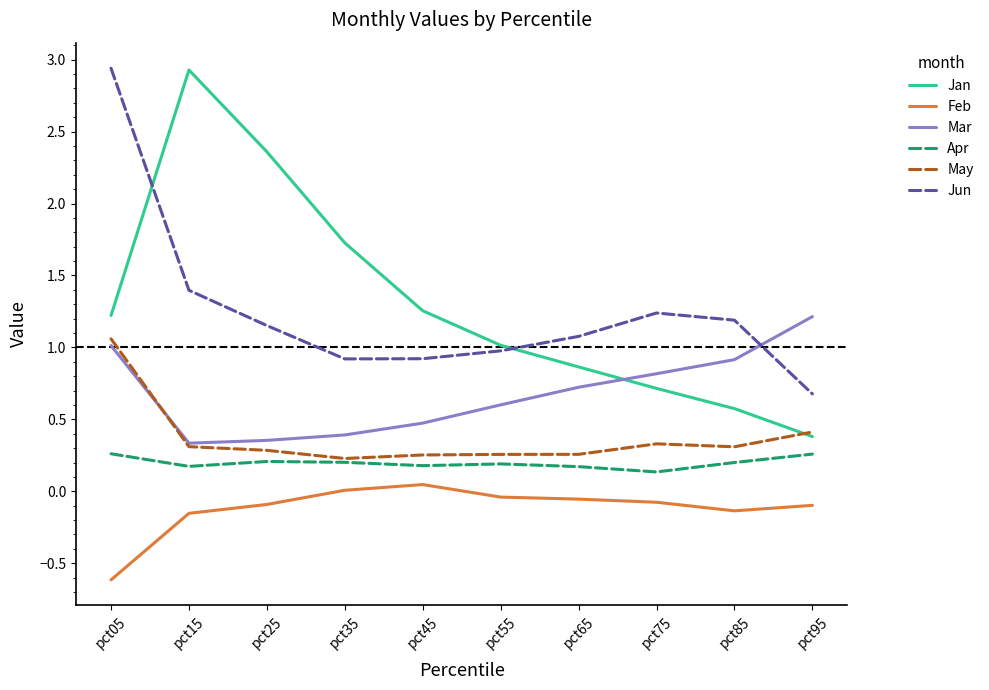

Does the chart display data point markers on the line(s)?

No